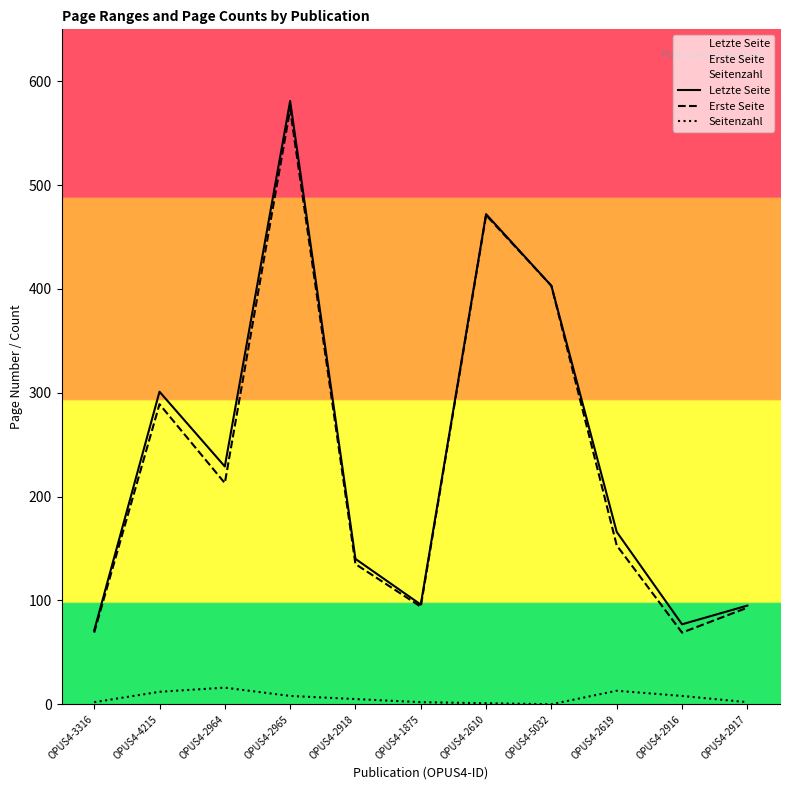

Which series has the largest range (max minus min)?

Letzte Seite